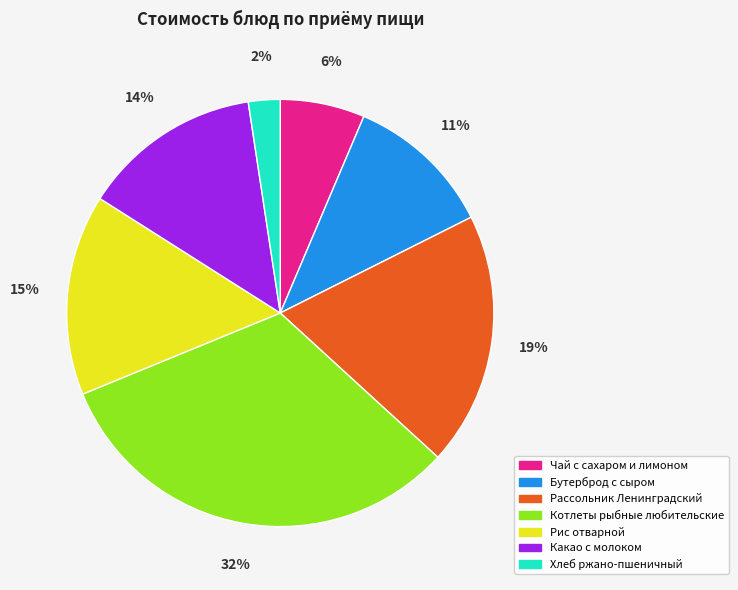

To the nearest percent, what percentage of the pie is Рассольник Ленинградский?

19%